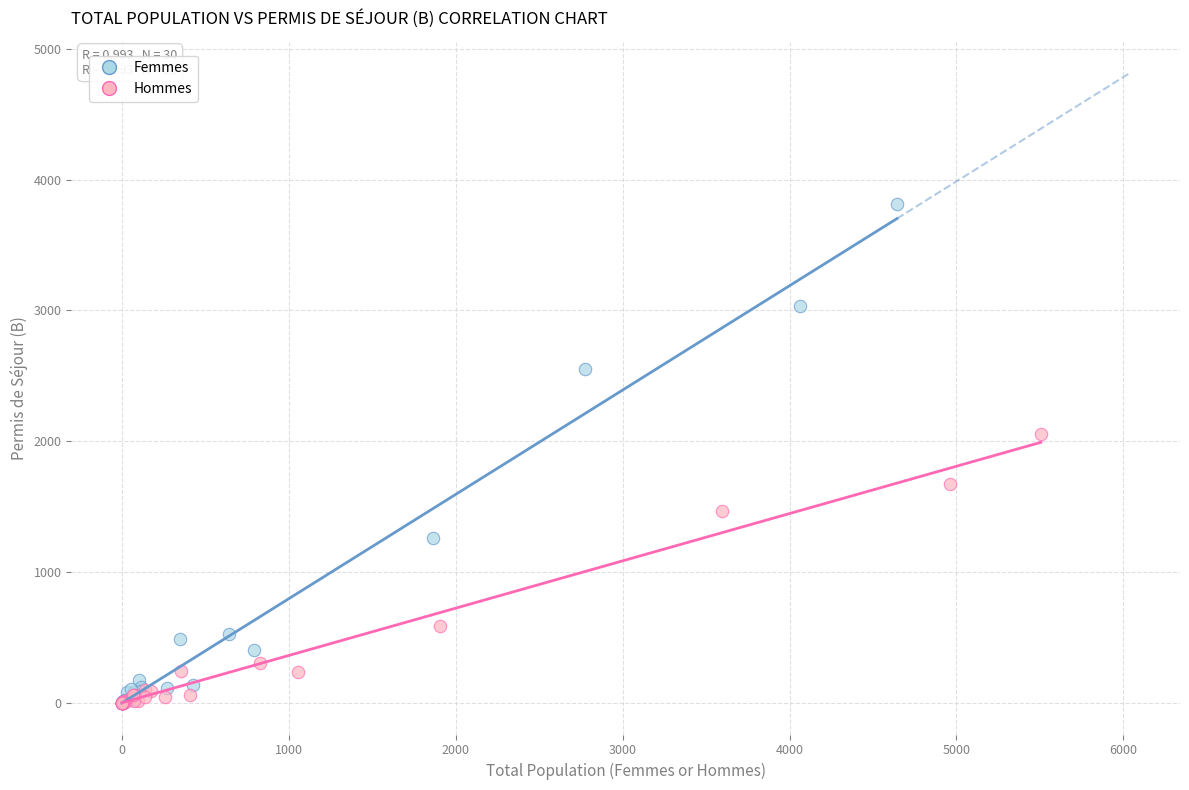

Which series has the widest spread of Y values?

Femmes